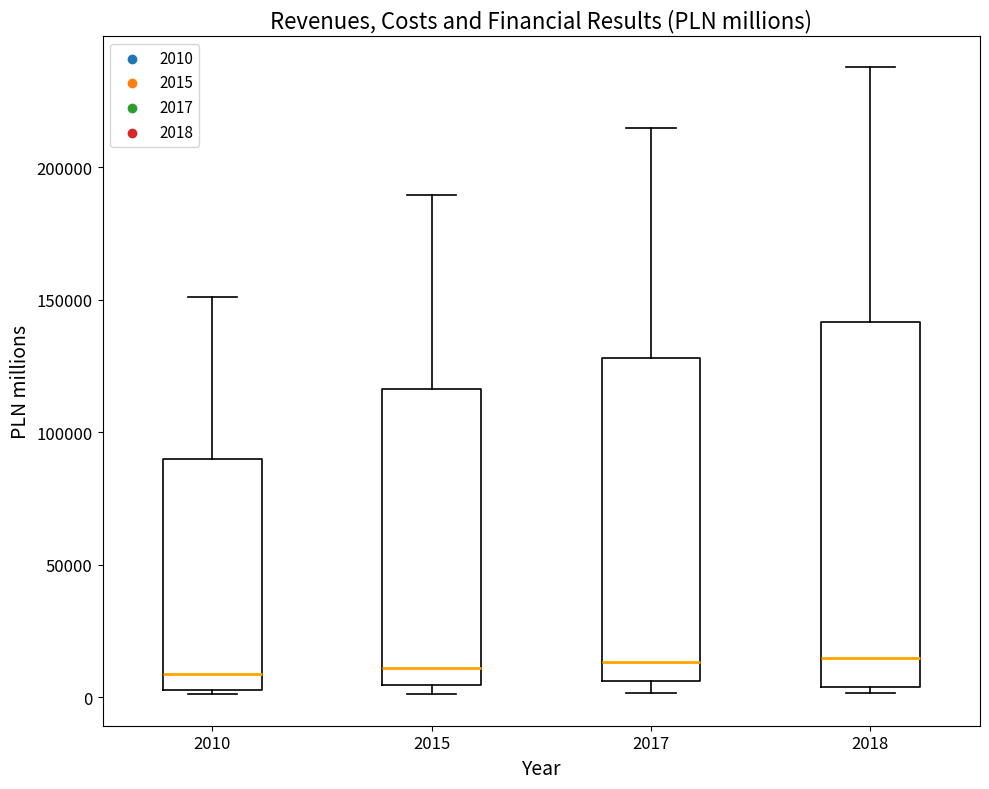

Comparing the boxes themselves (not the whiskers), which one is the tallest?

2018